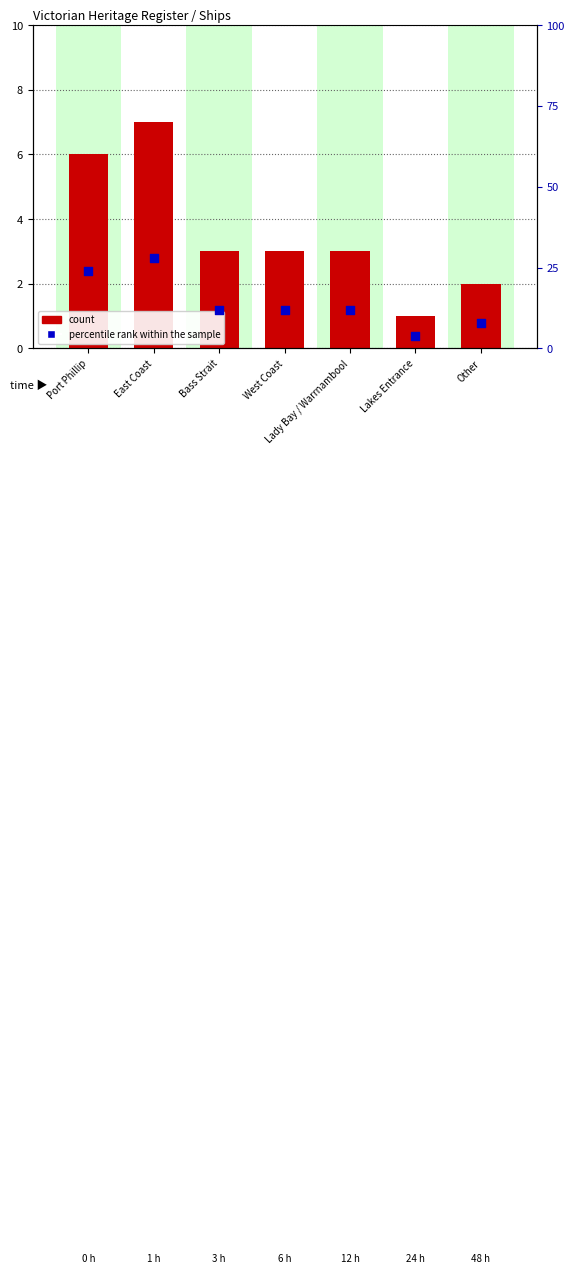

Which series contains the highest Y value?

percentile rank within the sample